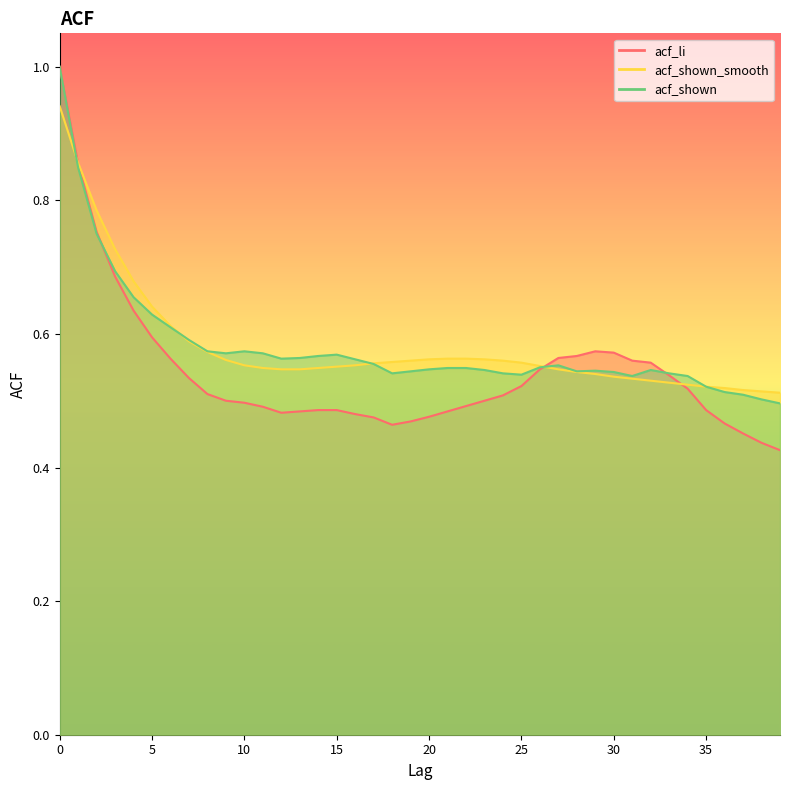

True or false: acf_shown has a value of 0.6 at 26.

True